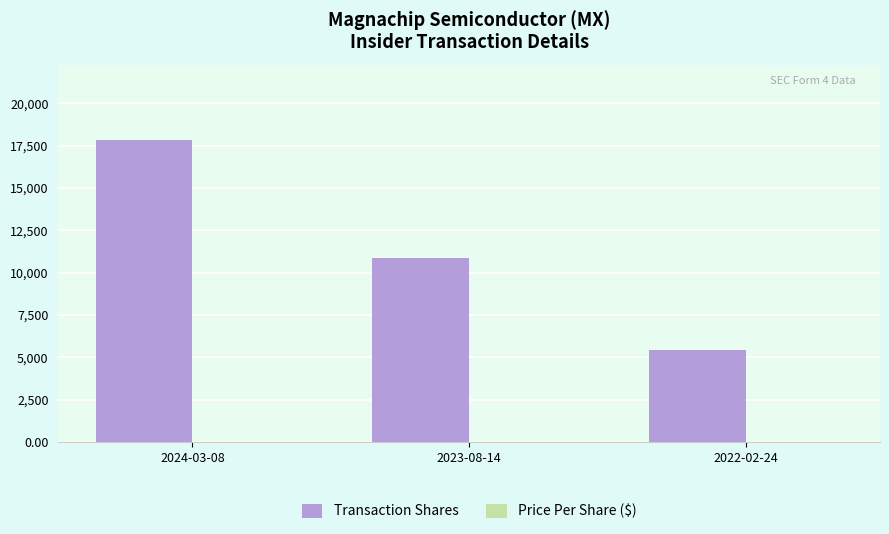

What is the sum of all Transaction Shares values?

34174.0